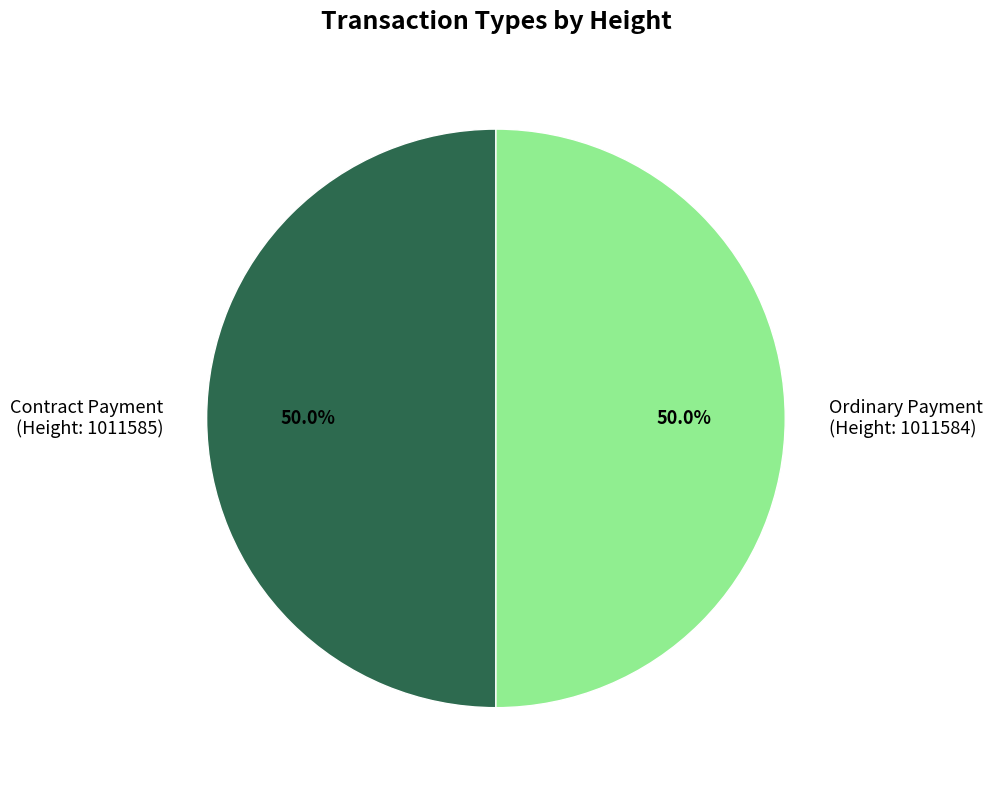

Approximately how many times larger is the value at Ordinary Payment (Height: 1011584) compared to Contract Payment (Height: 1011585)?

1.0